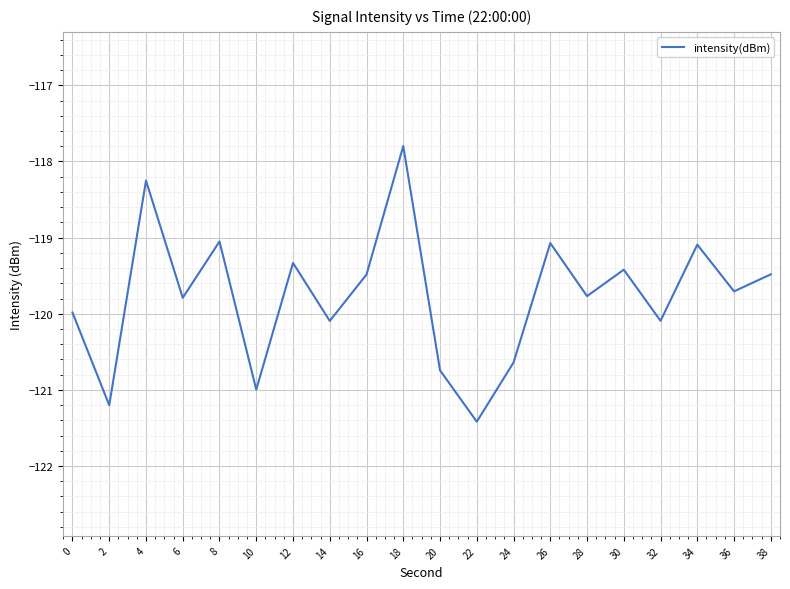

True or false: the data has more than 0 interior local peaks.

True